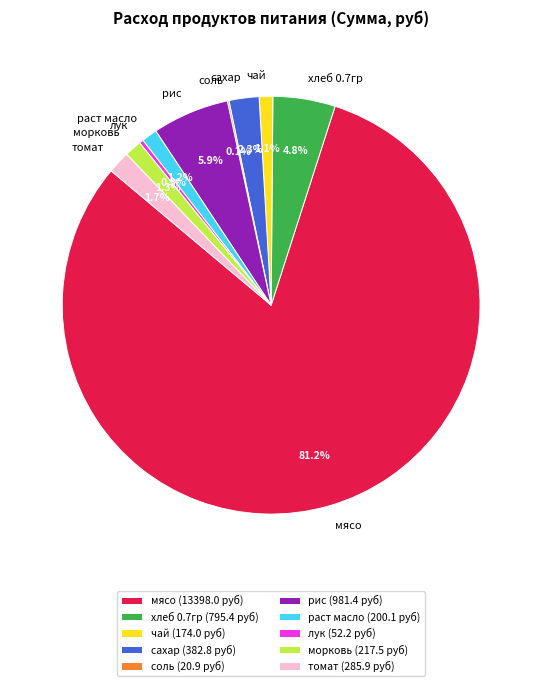

What percentage is the раст масло slice, to the nearest percent?

1%